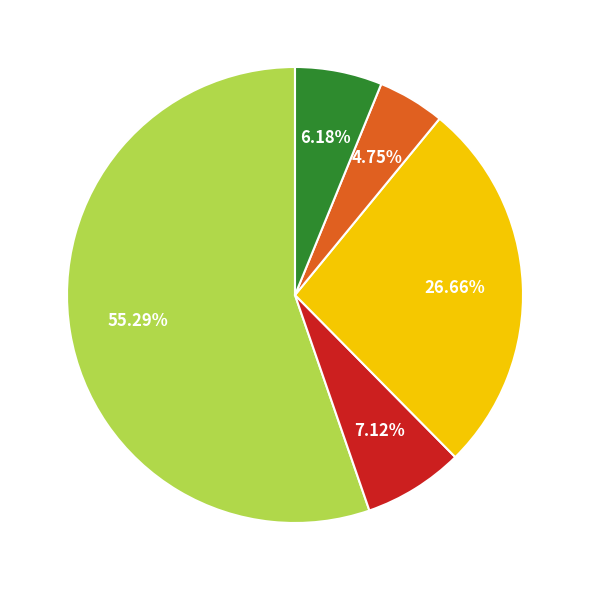

Does any single category account for the majority?

Yes